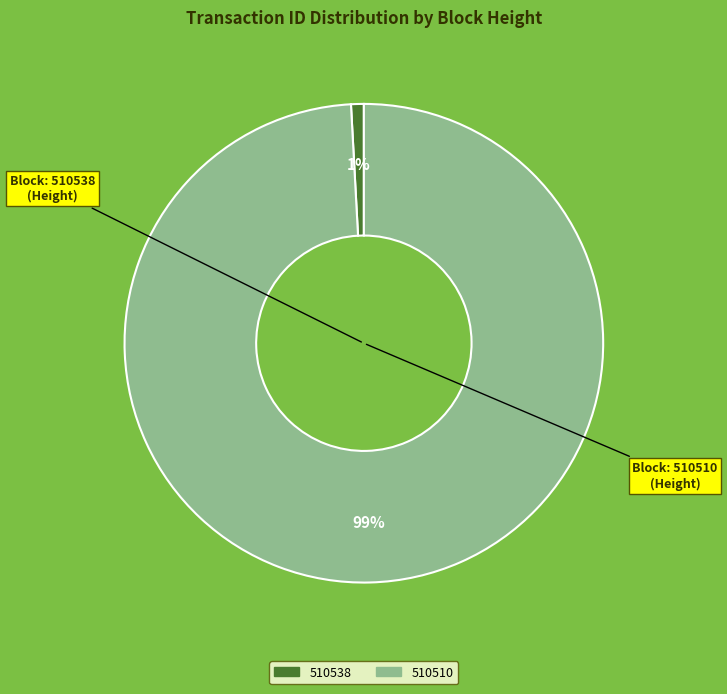

What percentage is the 510538 slice, to the nearest percent?

1%